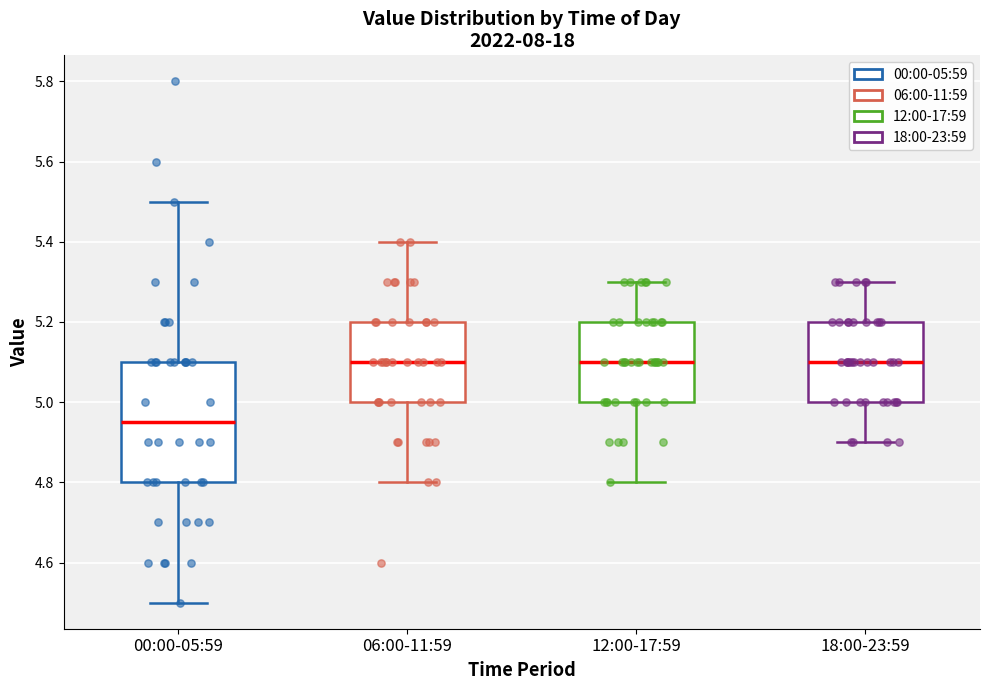

Comparing the boxes themselves (not the whiskers), which one is the tallest?

00:00-05:59